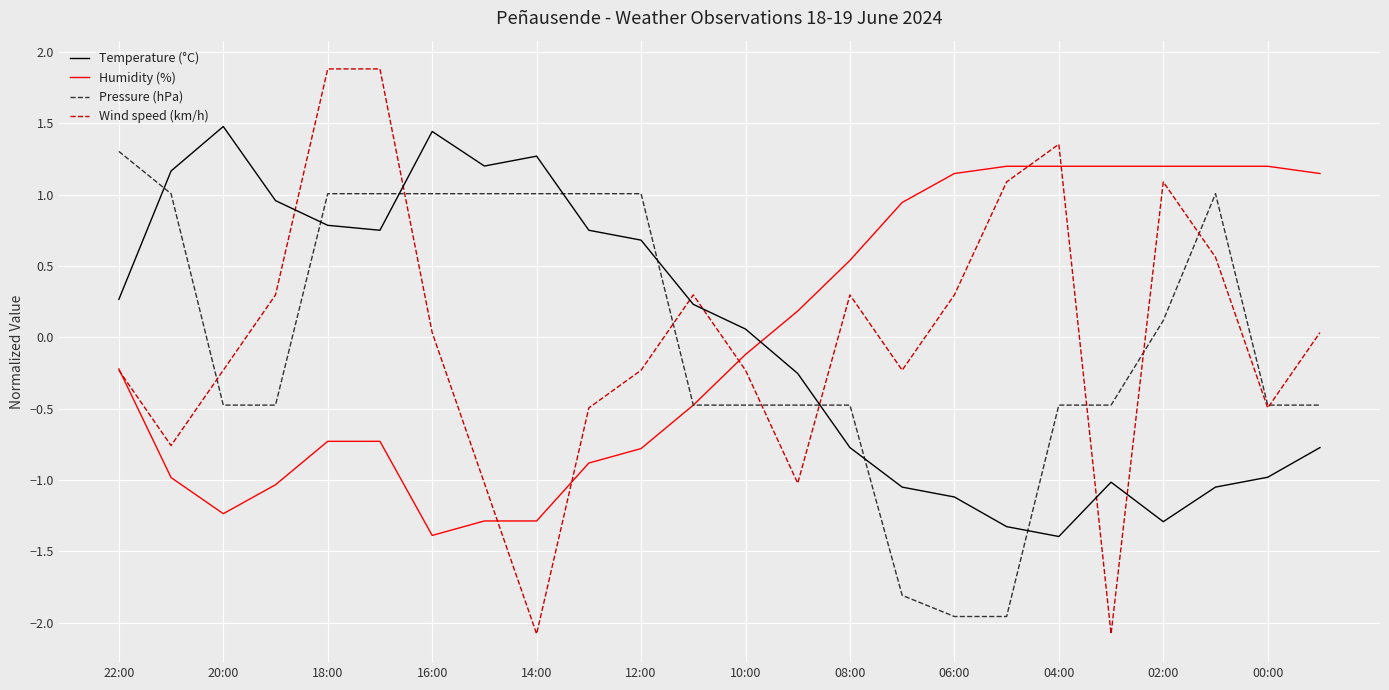

Does the chart have visible grid lines?

Yes